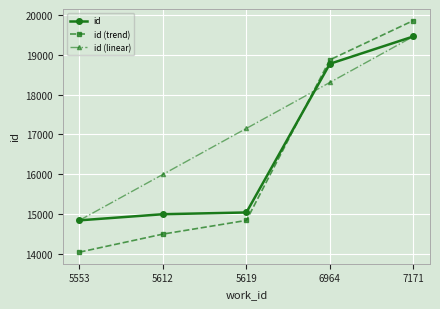

Reading left to right, list all the values displayed in this chart.

id: 14838	14992	15036	18775	19462
id (trend): 14038	14492	14836	18875	19862
id (linear): 14838	15994	17150	18306	19462